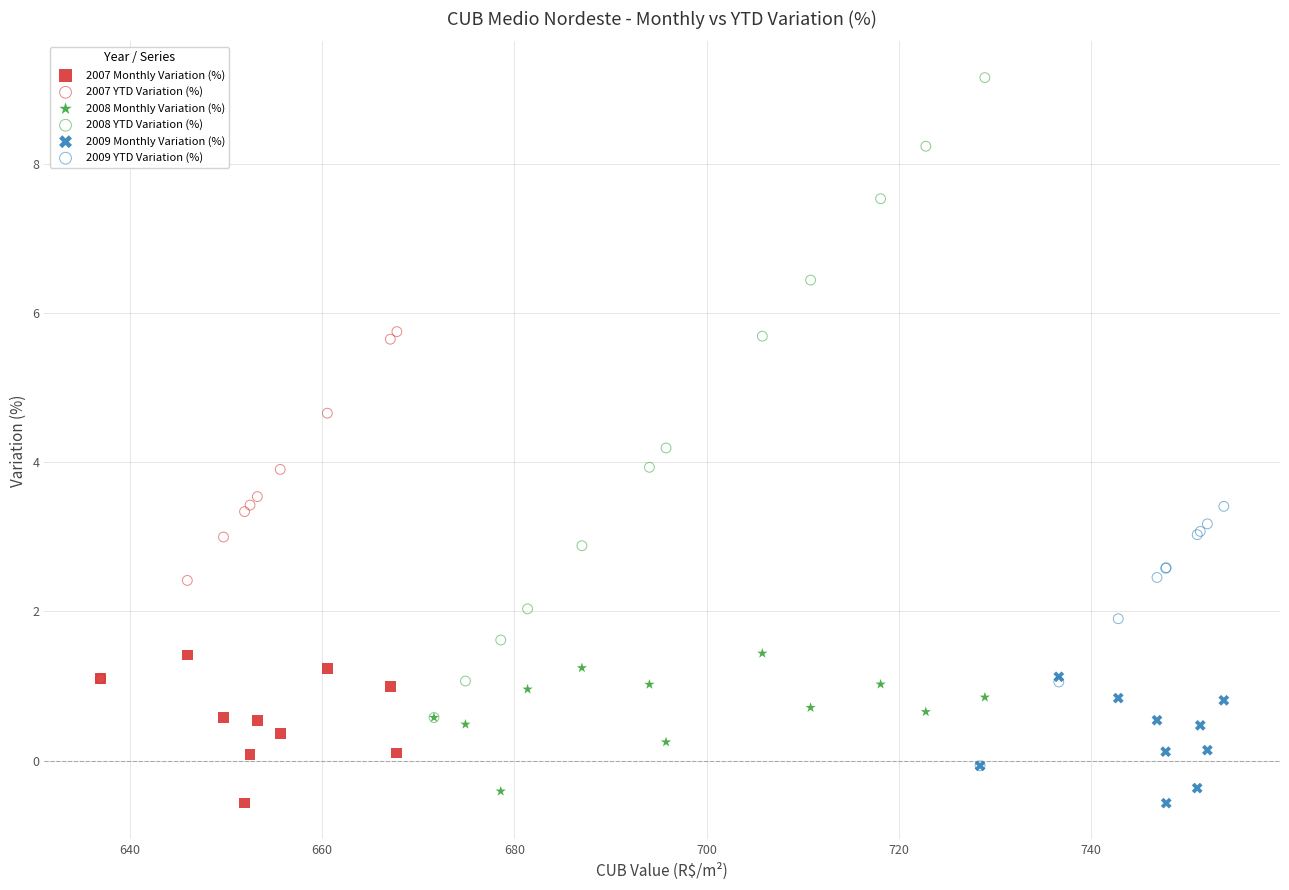

Which series contains the highest Y value?

2008 YTD Variation (%)